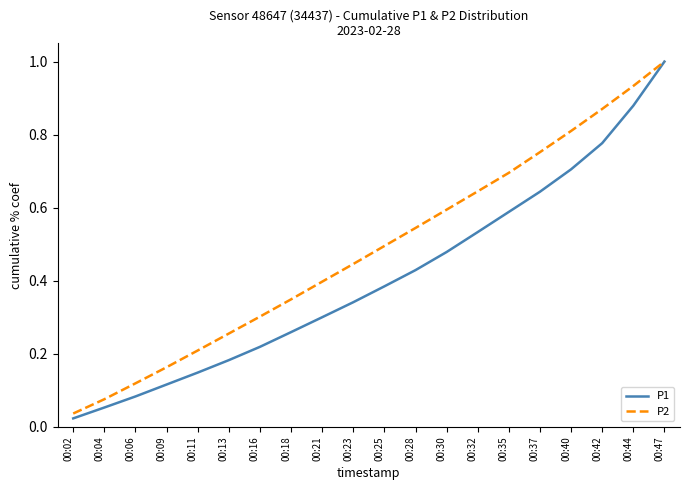

The P2 series shows 0.9 at 00:30. True or false?

False